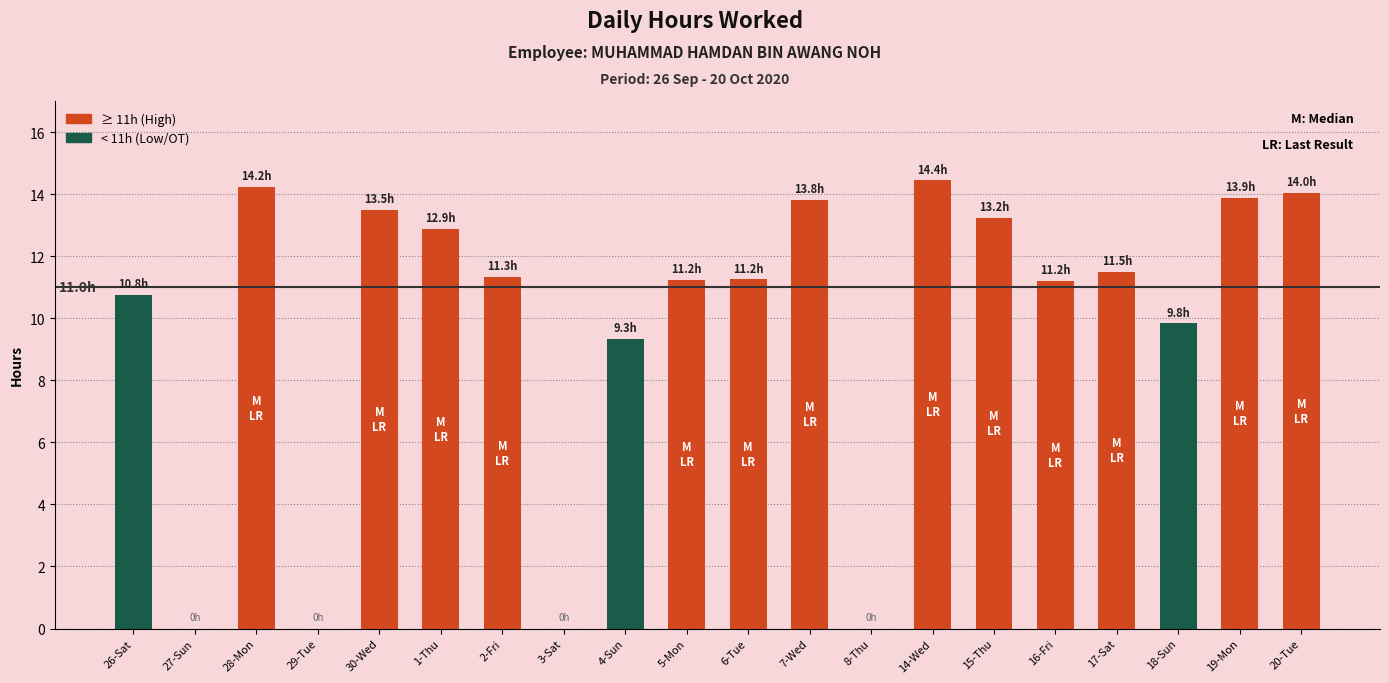

Approximately how many times larger is the value at 6-Tue compared to 18-Sun?

1.1